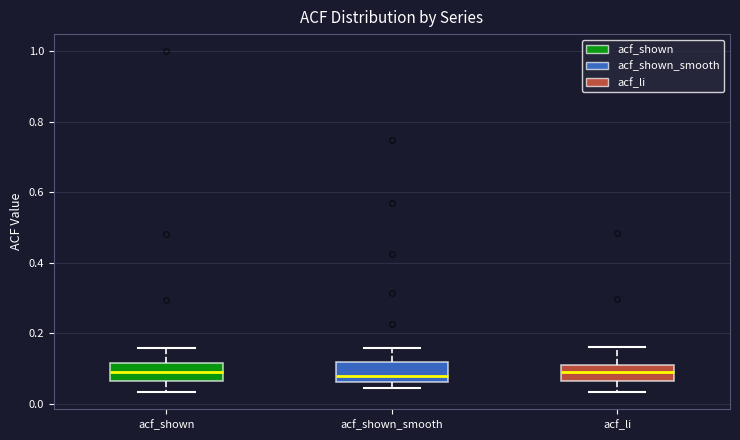

Where does the median line of the box for acf_shown_smooth sit on the y-axis? The values are not printed on the chart, so give them approximately, as read against the axis.

0.08